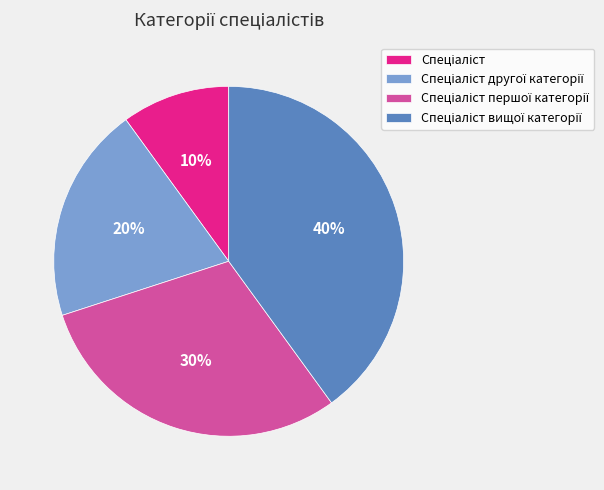

Is there any slice that represents more than half of the pie?

No